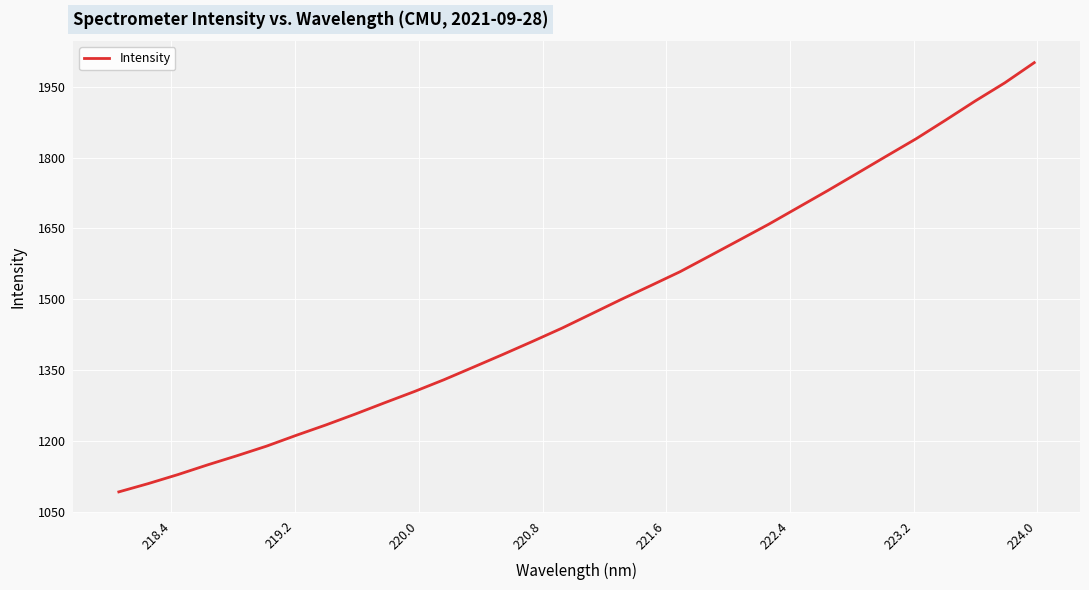

What is the difference between the maximum and minimum values?

908.4